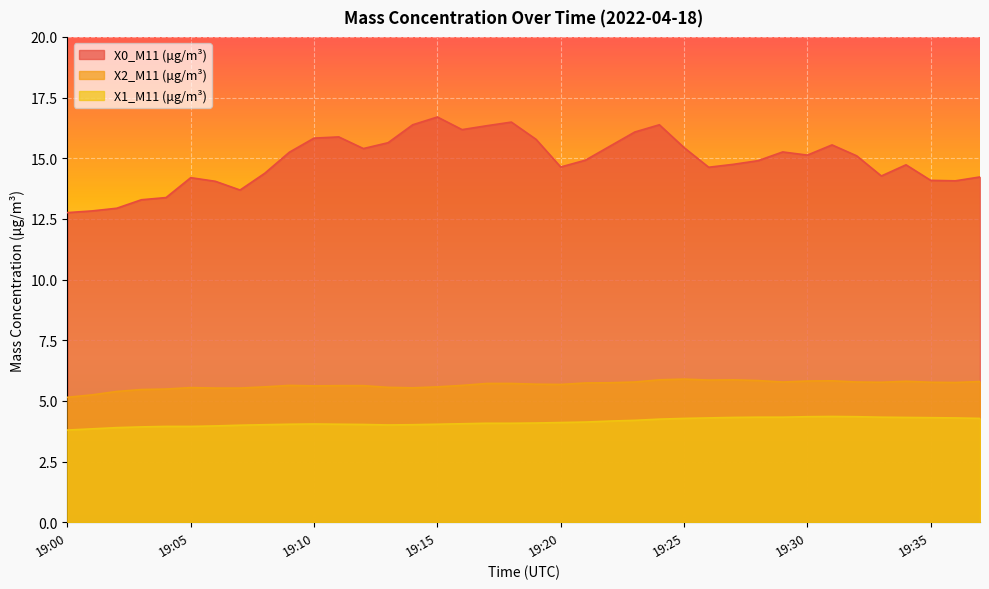

At how many categories does at least one series exceed 14?

32